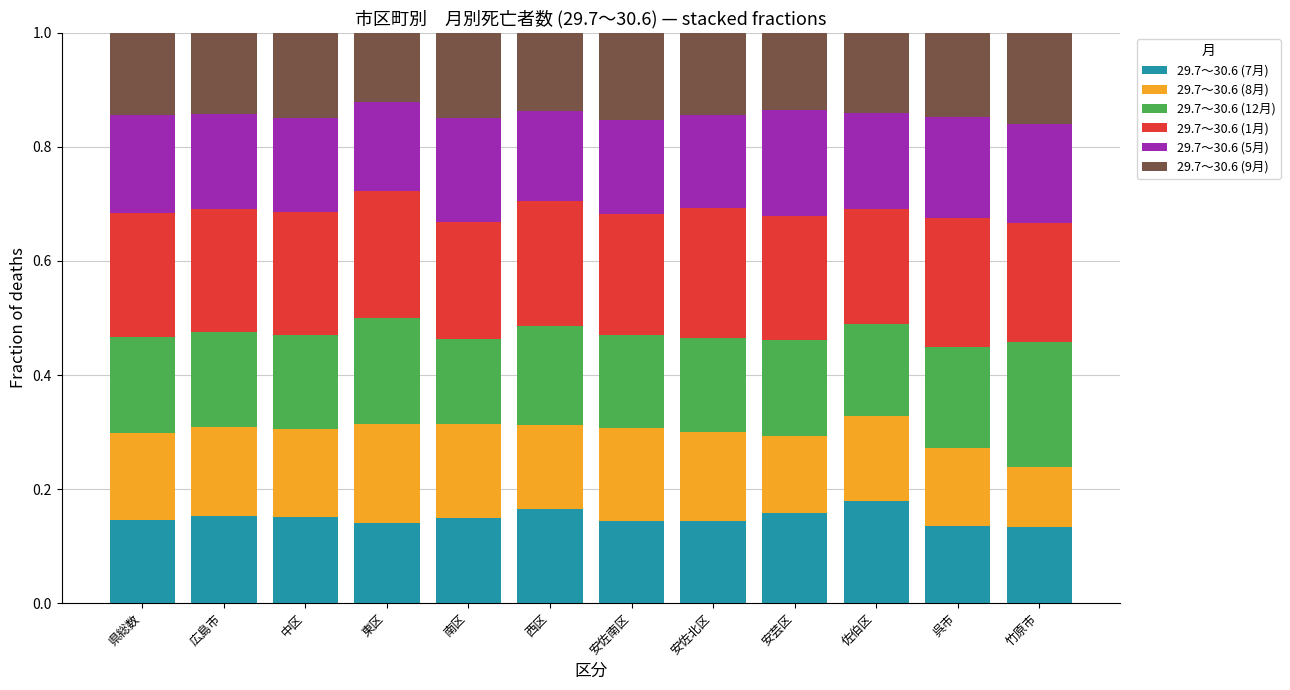

What is the total value across all series at 南区?

1.0